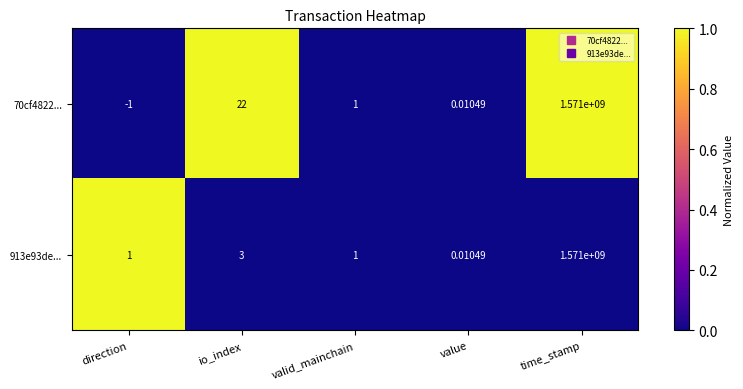

At which category is the sum across all series the highest?

time_stamp